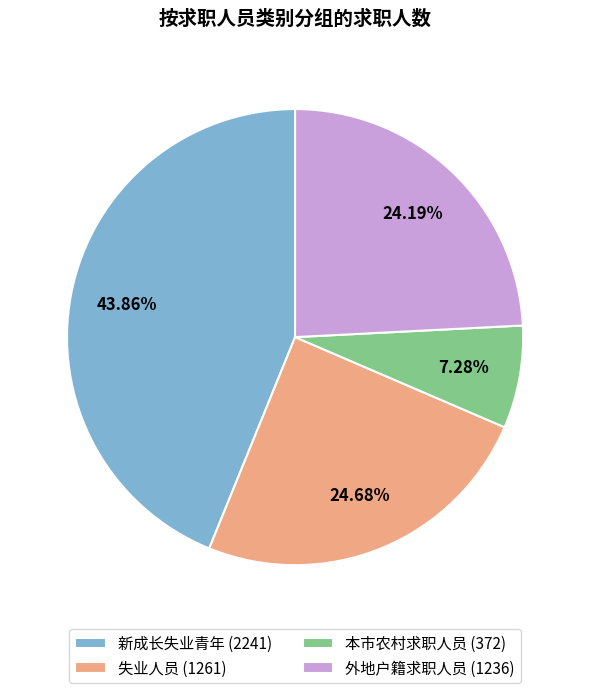

Which has a higher value, 本市农村求职人员 or 外地户籍求职人员?

外地户籍求职人员